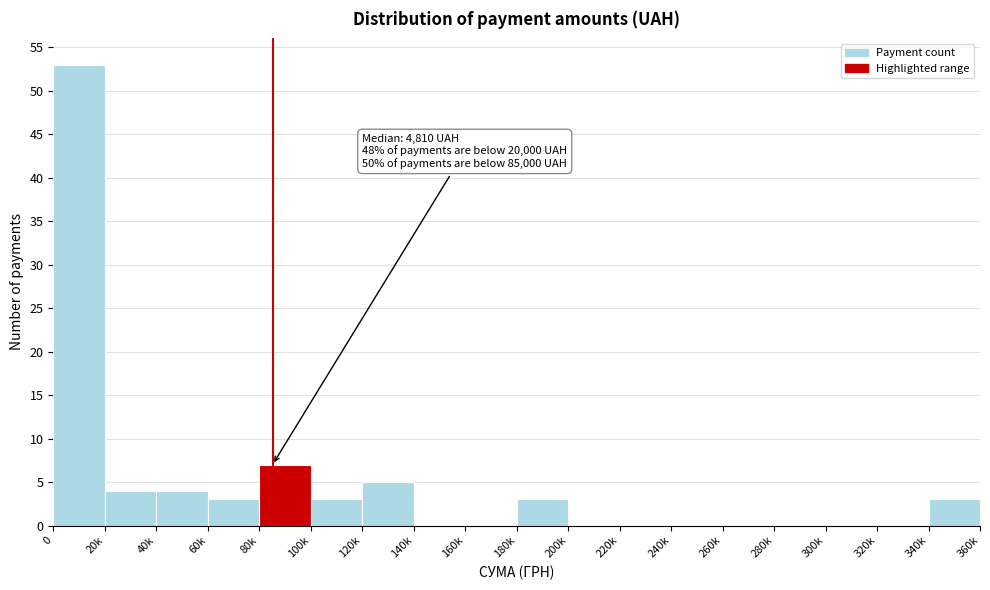

Reading right to left, transcribe all the data shown in this chart.

340k=3	320k=0	300k=0	280k=0	260k=0	240k=0	220k=0	200k=0	180k=3	160k=0	140k=0	120k=5	100k=3	80k=7	60k=3	40k=4	20k=4	0=53